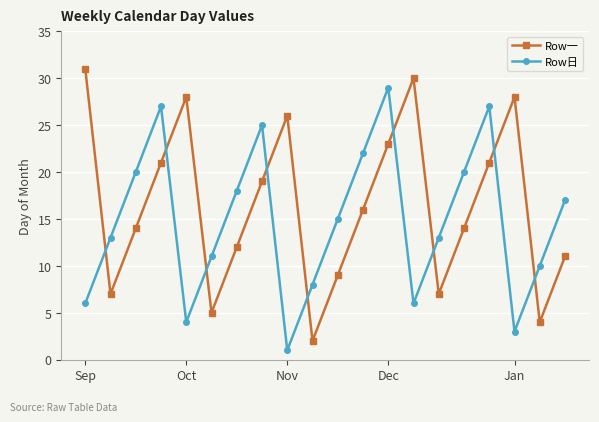

What is the difference between the second highest and minimum values in the Row日 series?

26